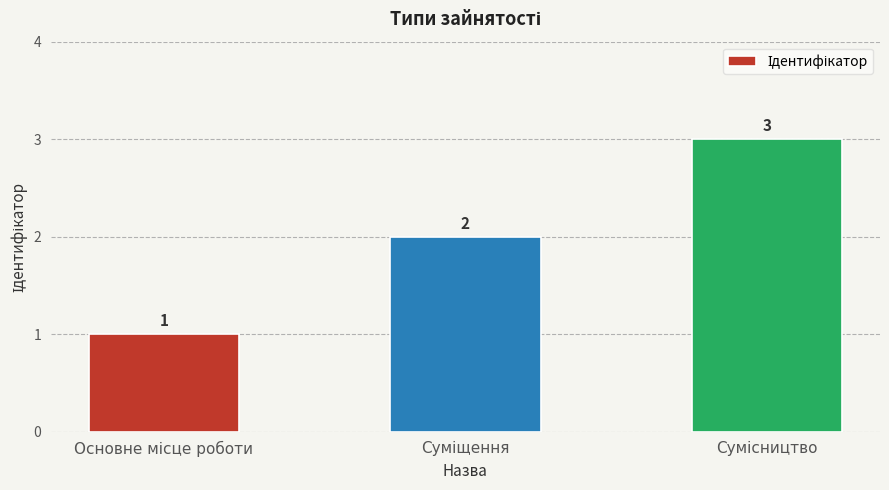

How many values are between 1 and 3?

3